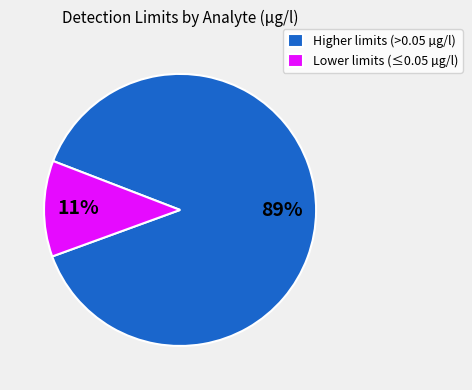

To the nearest percent, what is the combined percentage of Higher limits (>0.05 µg/l) and Lower limits (≤0.05 µg/l)?

100%